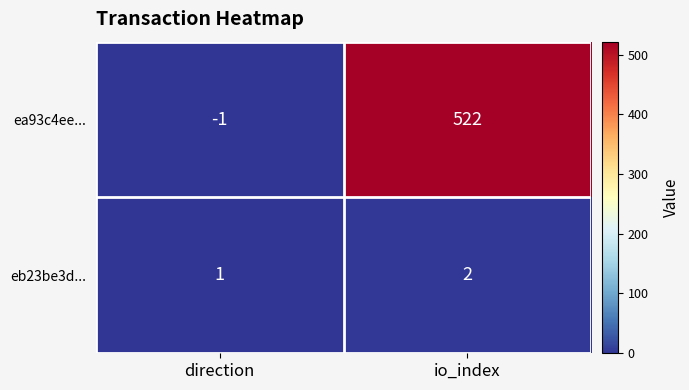

Rank the categories by ea93c4ee... value from highest to lowest.

io_index, direction